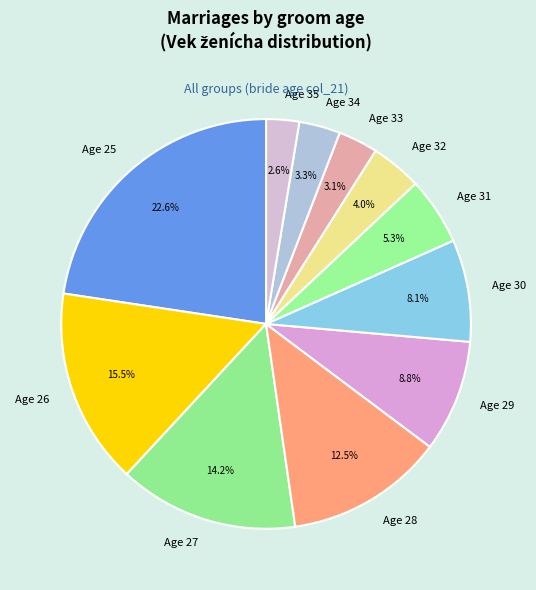

Which has a higher value, Age 25 or Age 31?

Age 25